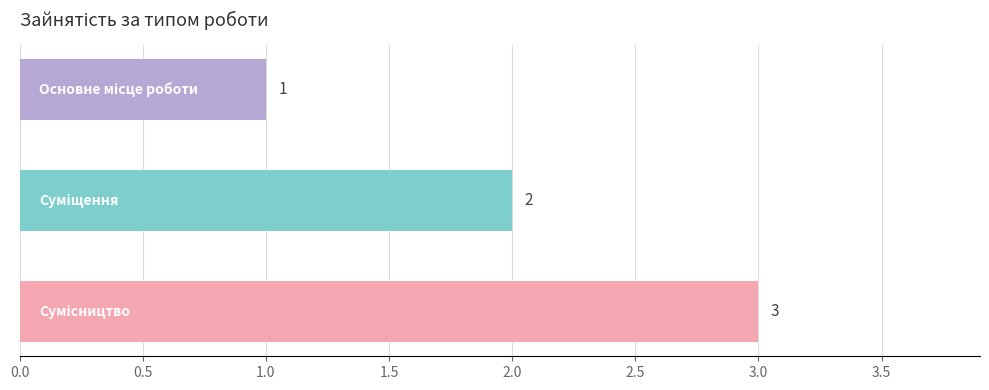

What is the sum of all values?

6